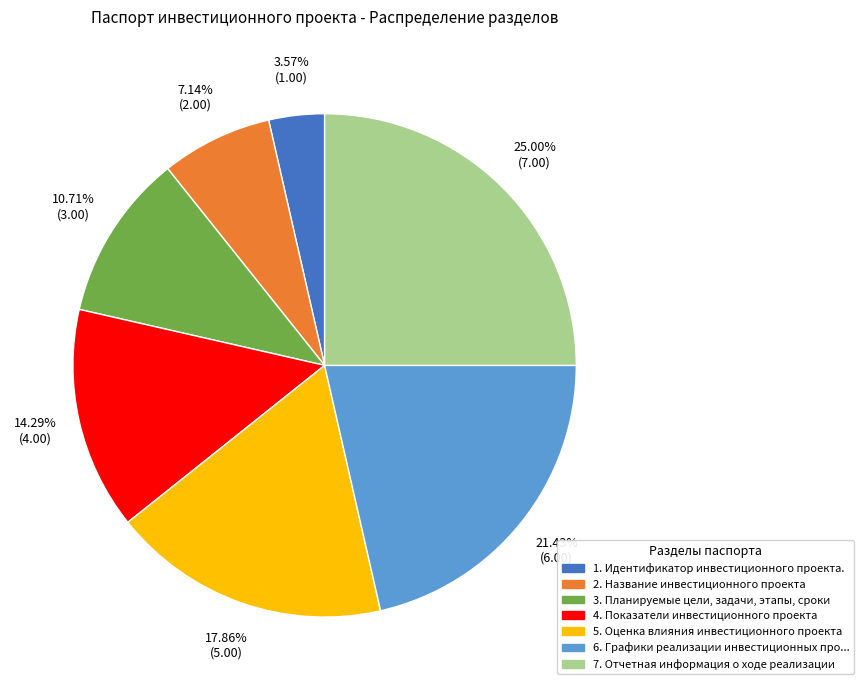

Is there a majority slice in this chart?

No